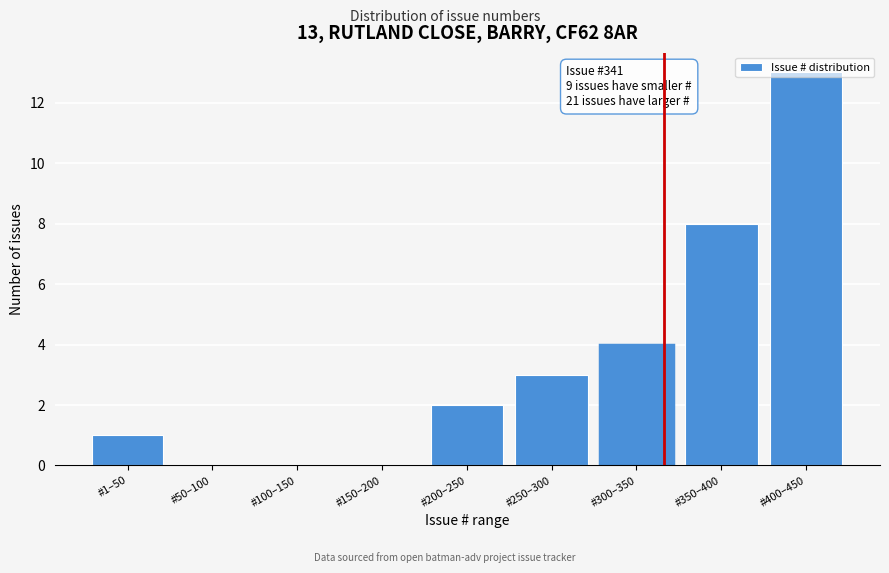

What is the greatest value displayed?

13